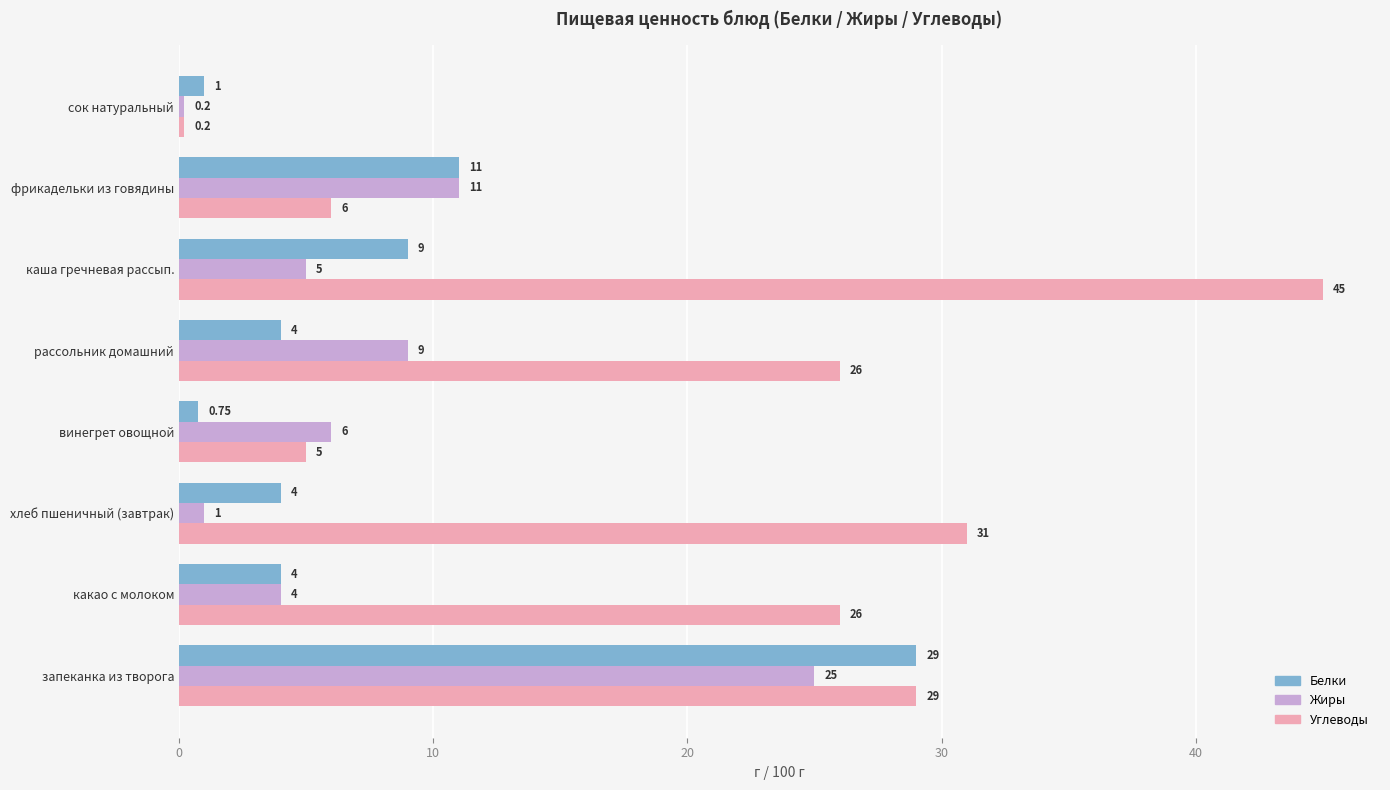

Between рассольник домашний and фрикадельки из говядины, which series saw the biggest shift?

Углеводы